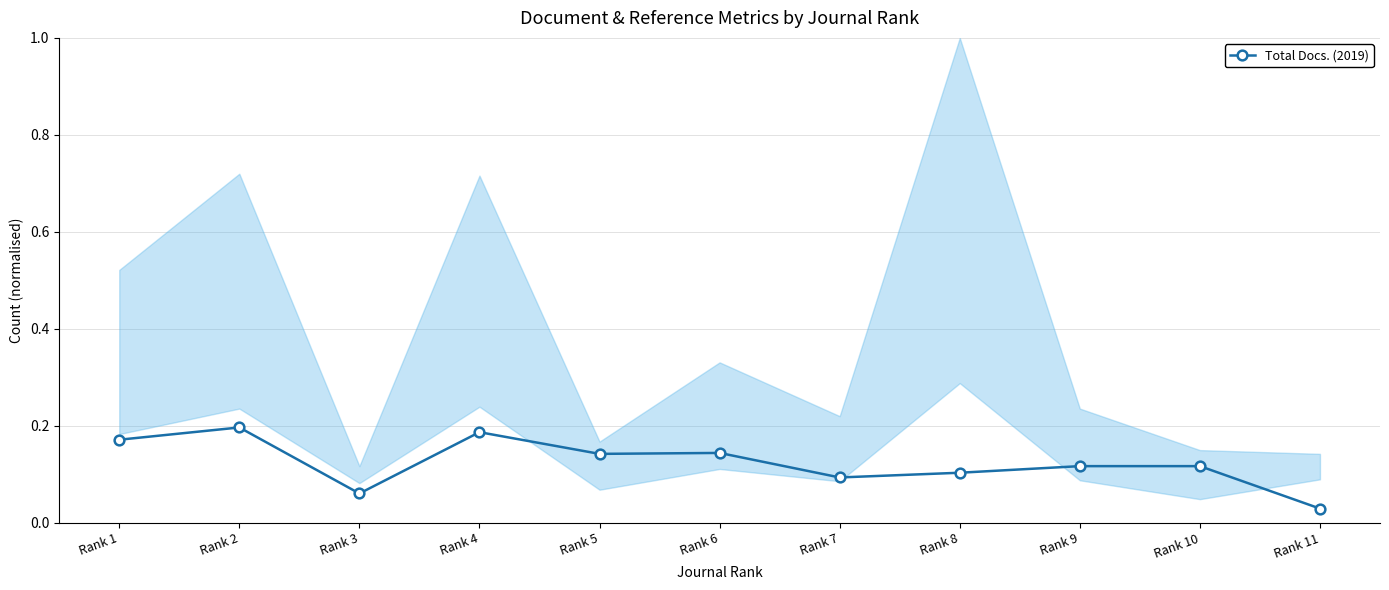

At which category does the data reach its first local valley?

Rank 3